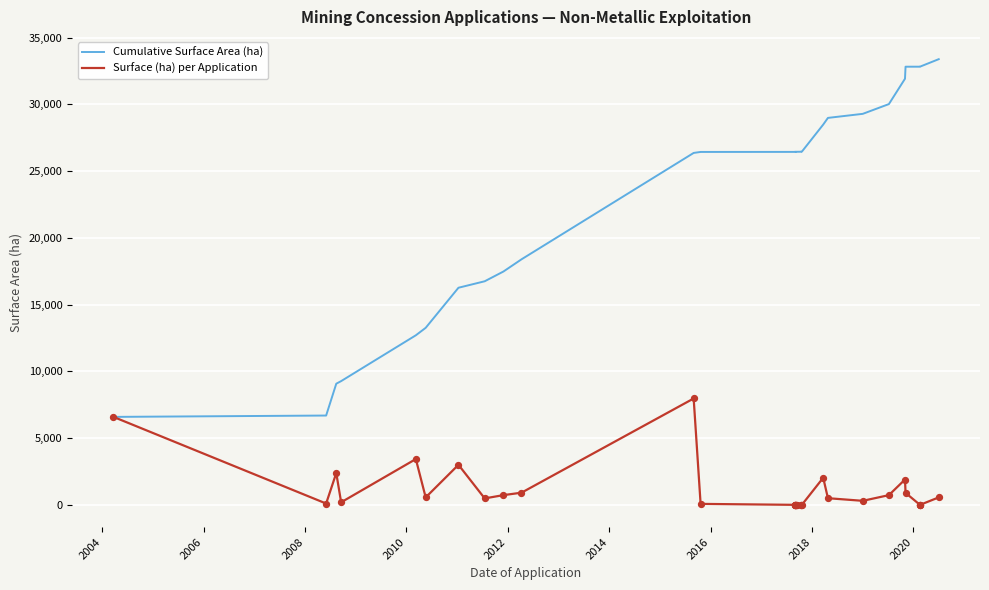

Which series has the widest spread of Y values?

Cumulative Surface Area (ha)